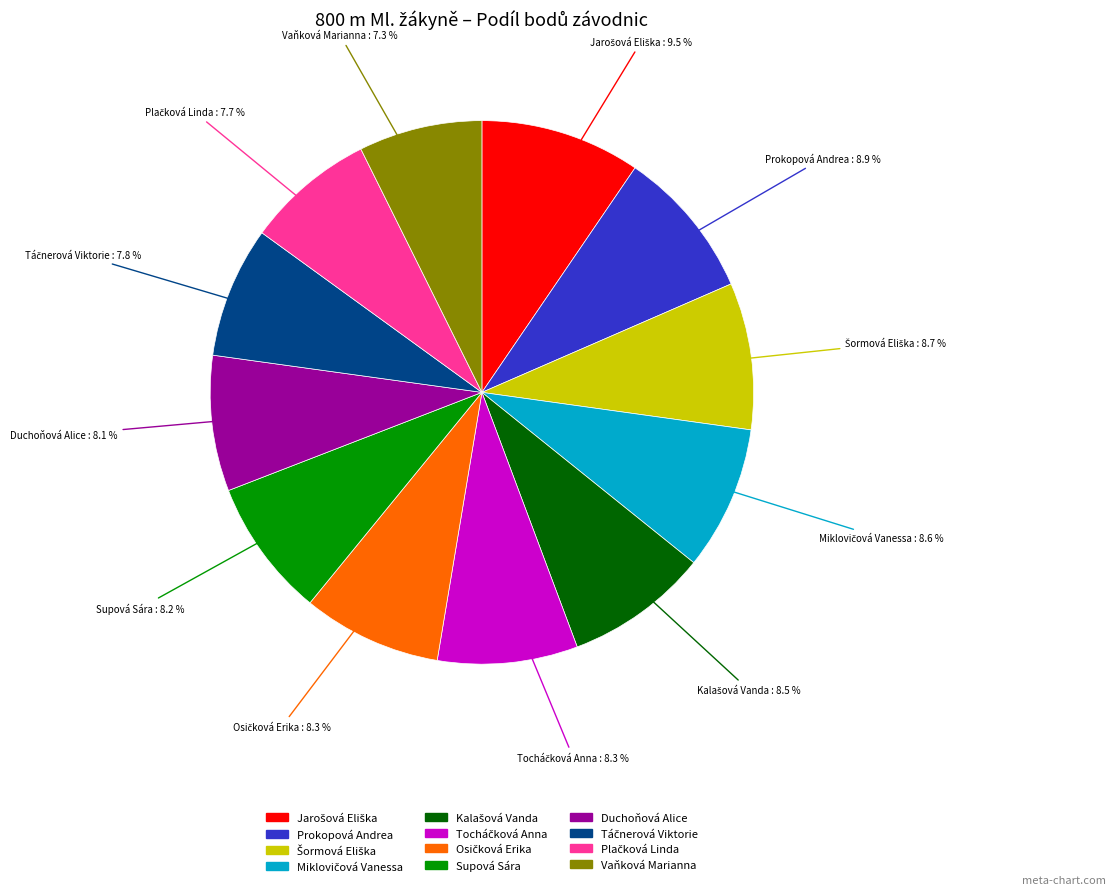

To the nearest percent, what is the average slice percentage?

8%